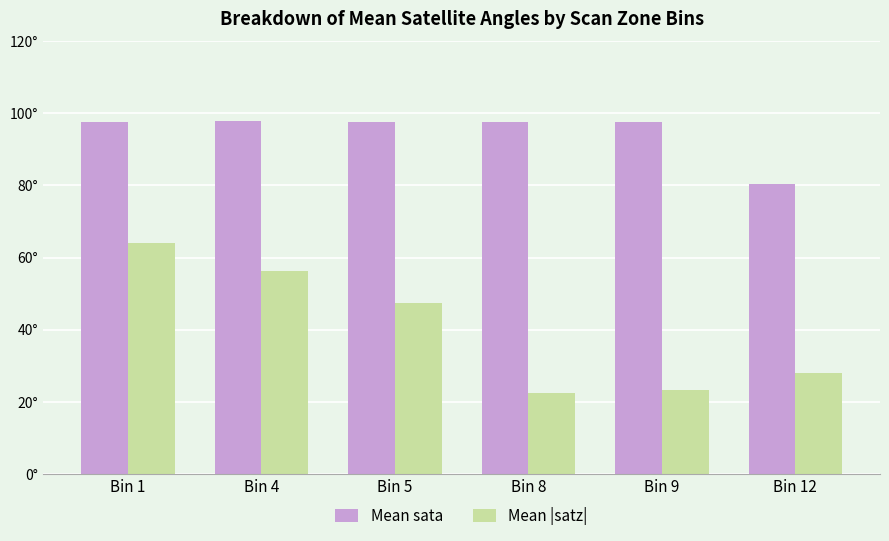

Is it true that Mean sata equals 142.0 at Bin 12?

False